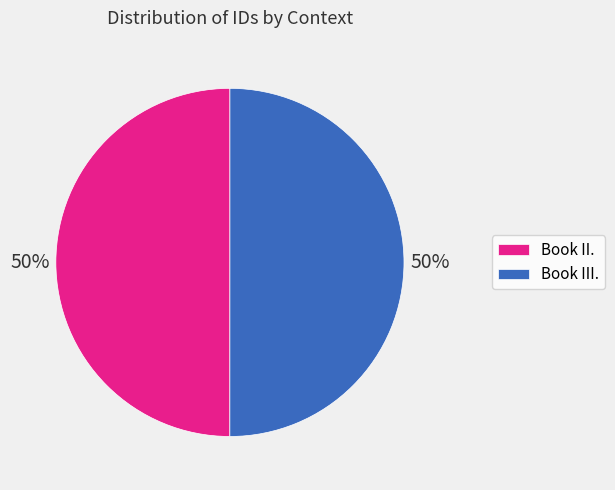

To the nearest percent, what is the average slice percentage?

50%